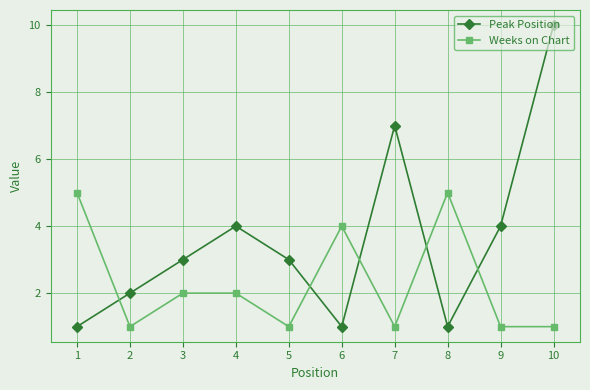

What is the highest value of the Weeks on Chart series?

5